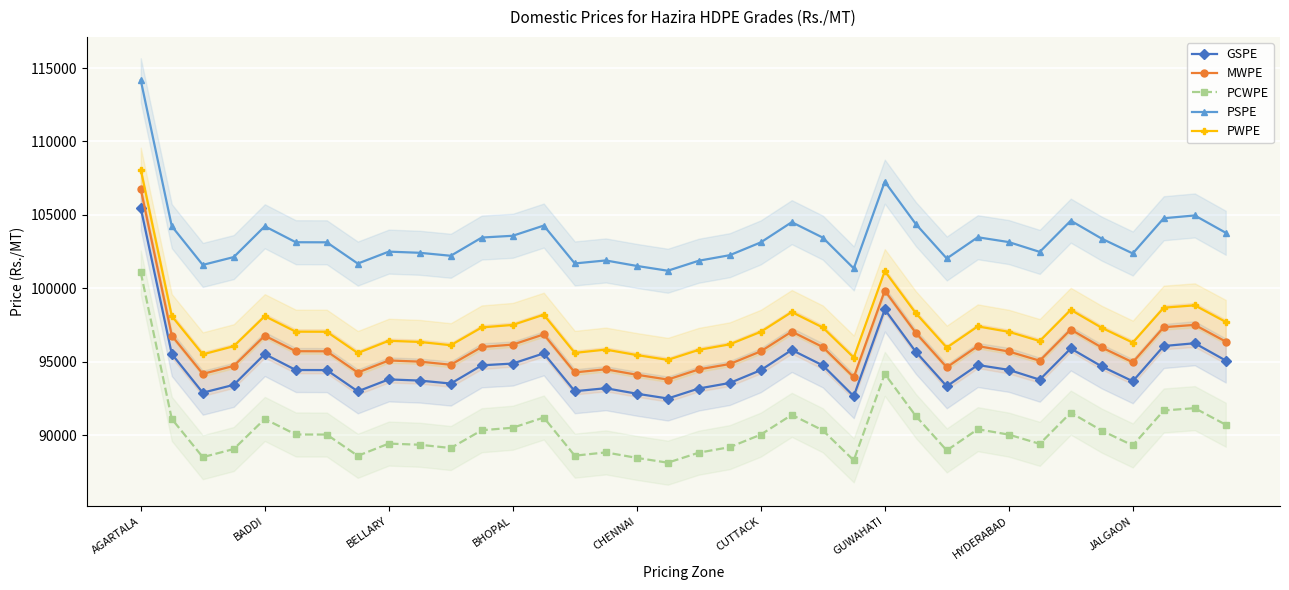

Is it true that PCWPE equals 88606 at 14?

True